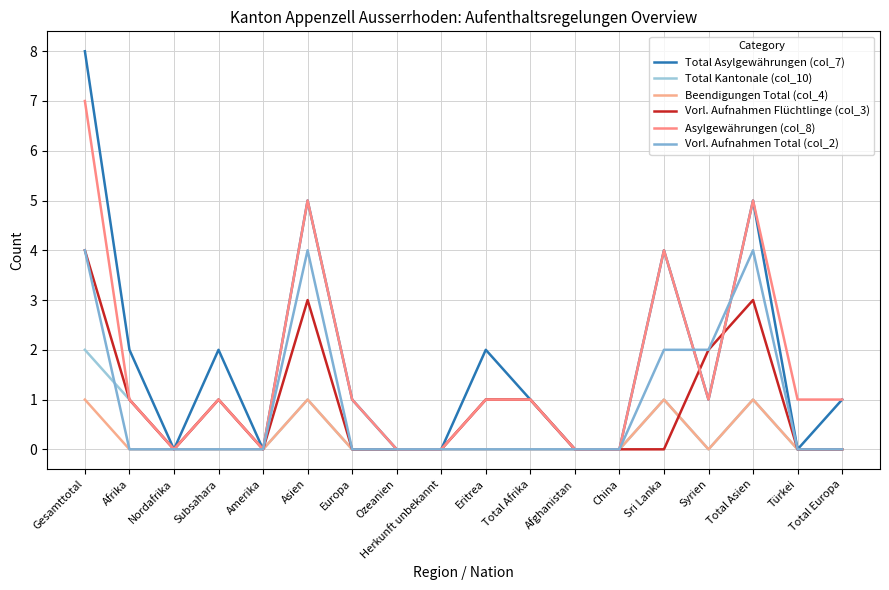

Reading left to right, list all the values displayed in this chart.

Total Asylgewährungen (col_7): 8	2	0	2	0	5	1	0	0	2	1	0	0	4	1	5	0	1
Total Kantonale (col_10): 2	1	0	1	0	1	0	0	0	1	1	0	0	1	0	1	0	0
Beendigungen Total (col_4): 1	0	0	0	0	1	0	0	0	0	0	0	0	1	0	1	0	0
Vorl. Aufnahmen Flüchtlinge (col_3): 4	1	0	1	0	3	0	0	0	1	1	0	0	0	2	3	0	0
Asylgewährungen (col_8): 7	1	0	1	0	5	1	0	0	1	1	0	0	4	1	5	1	1
Vorl. Aufnahmen Total (col_2): 4	0	0	0	0	4	0	0	0	0	0	0	0	2	2	4	0	0